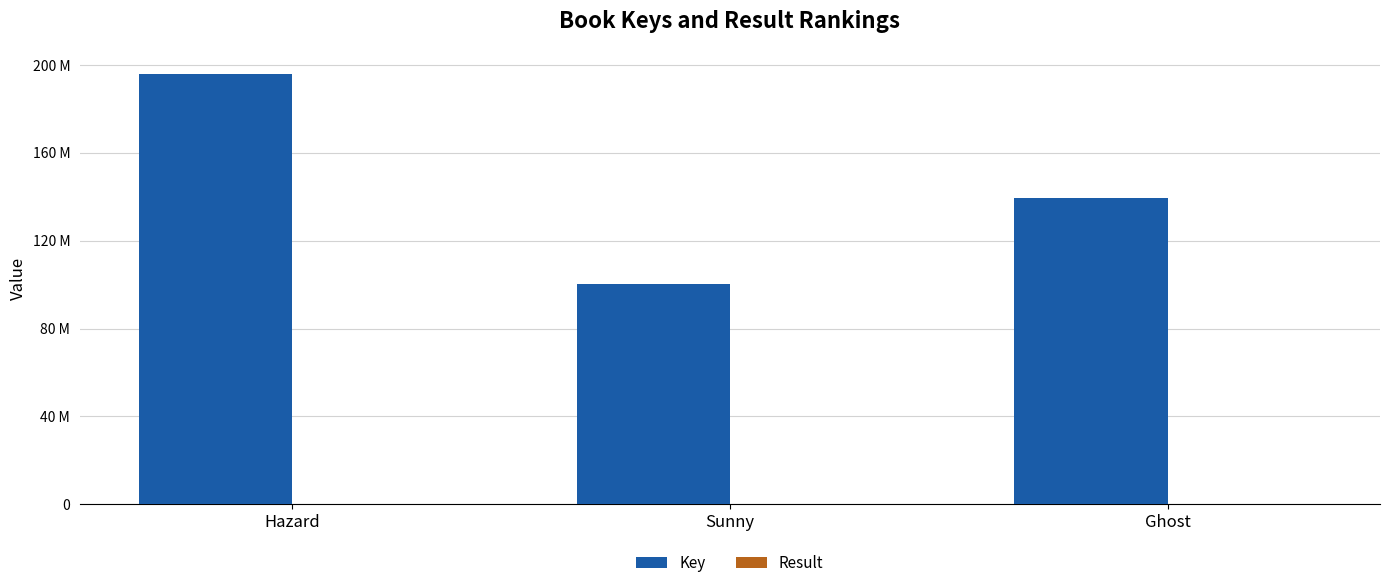

Which has a higher value, Sunny or Ghost?

Ghost